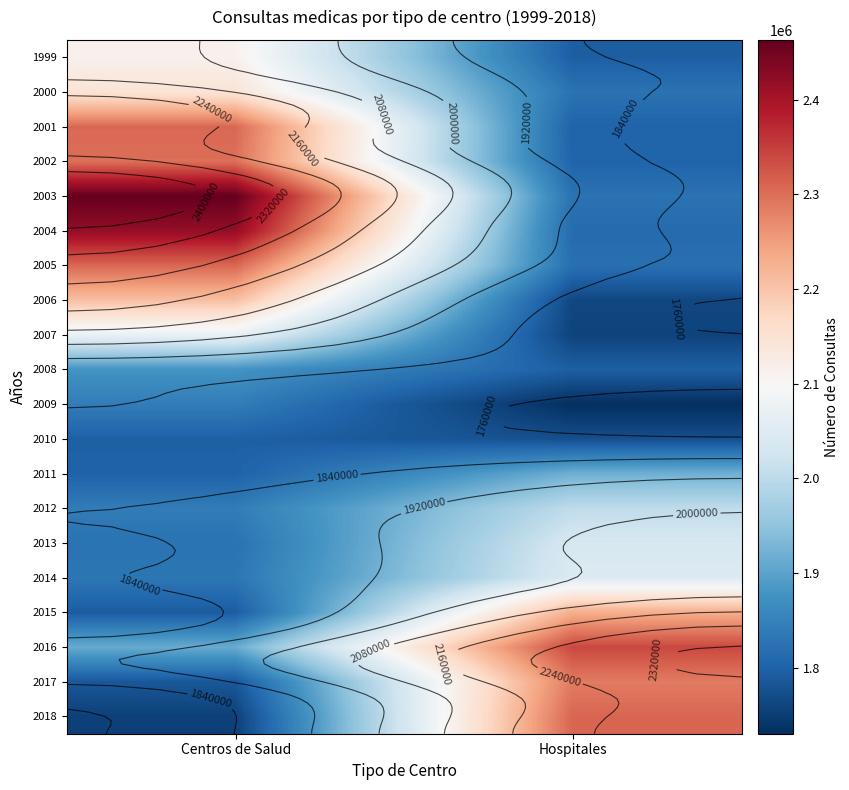

Is it true that 2008 equals 1023988 at Centros de Salud?

False